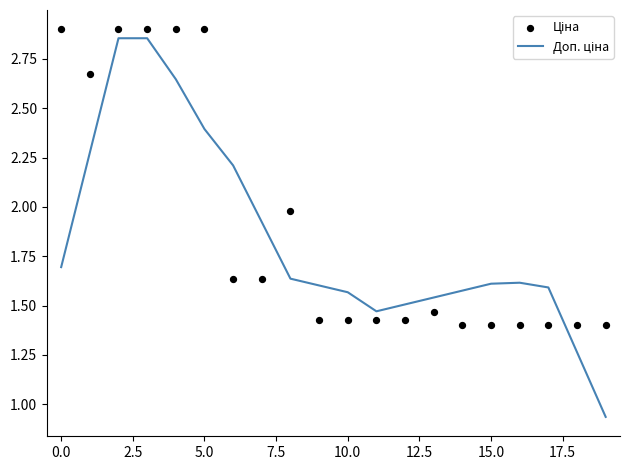

Is the value of Ціна at 17 greater than the value of Доп. ціна at 7.5?

No